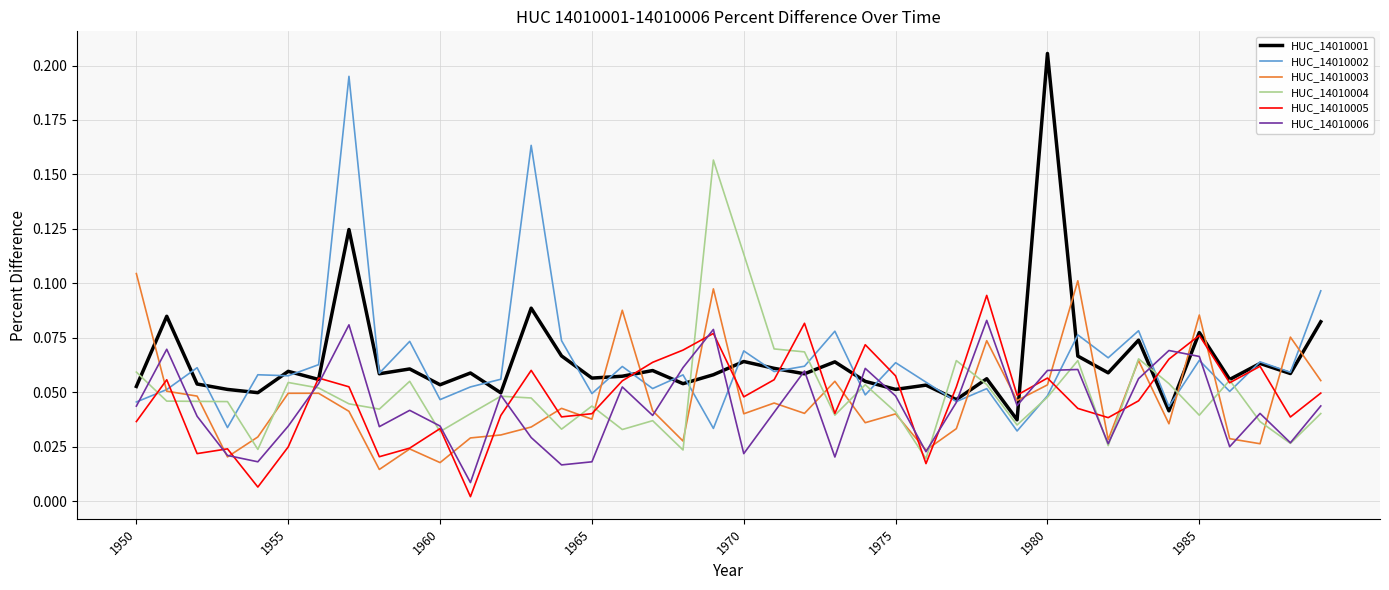

After their last crossing, which series has the higher values: HUC_14010006 or HUC_14010003?

HUC_14010003